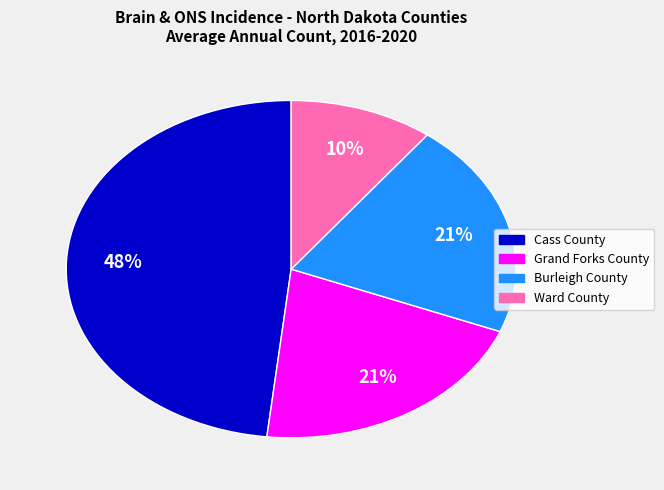

Is Burleigh County the majority of the pie?

No